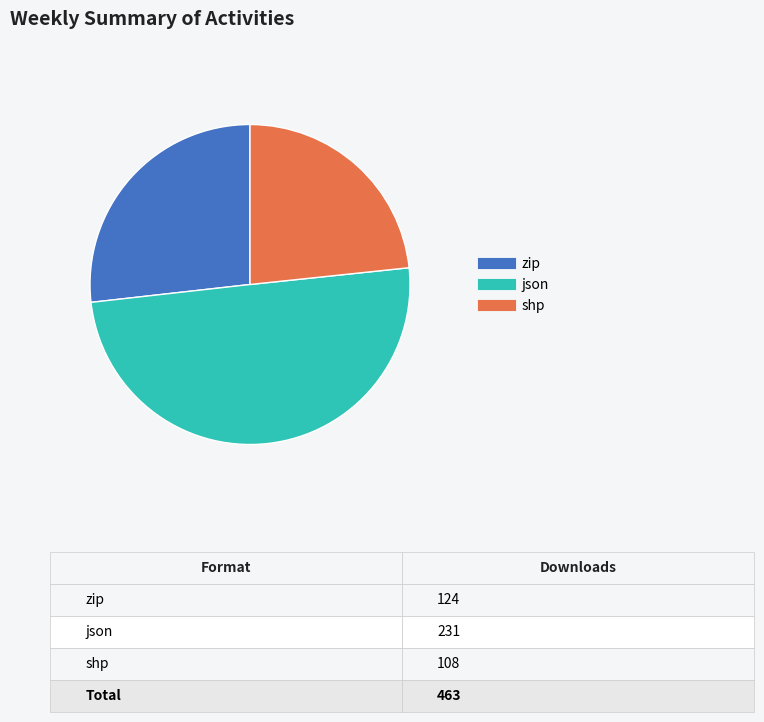

To the nearest percent, what is the average slice percentage?

33%